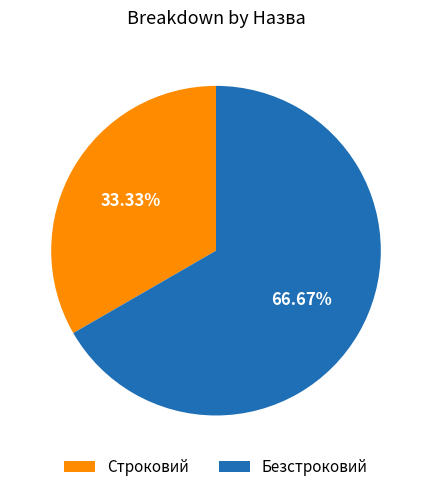

Which slice is the largest?

Безстроковий